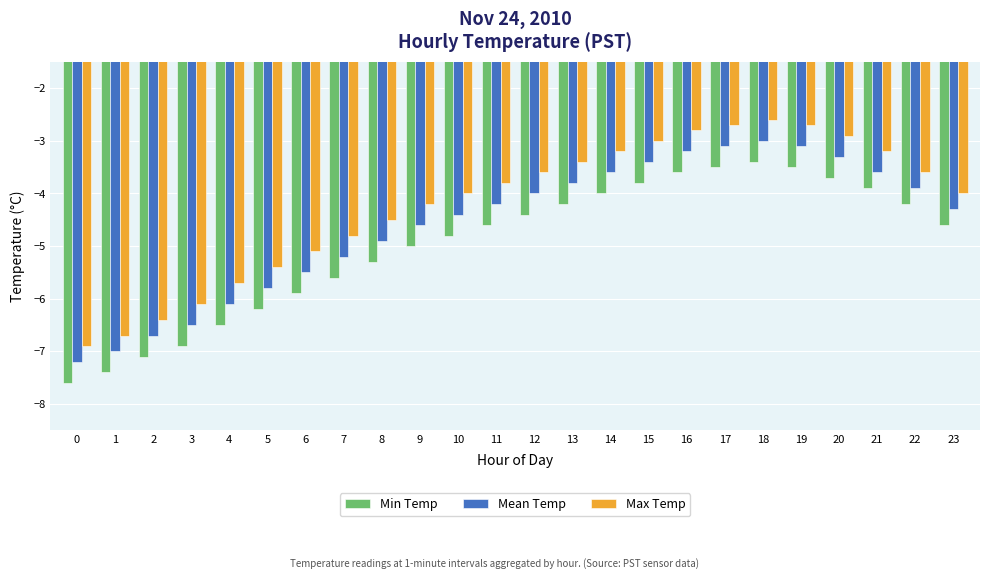

At 18, list the series in order from smallest to largest.

Min Temp, Mean Temp, Max Temp